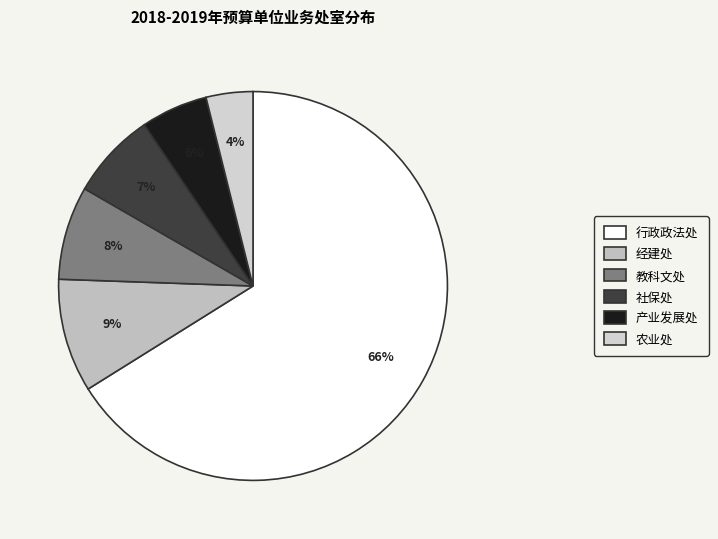

Rank the categories by value from lowest to highest.

农业处, 产业发展处, 社保处, 教科文处, 经建处, 行政政法处